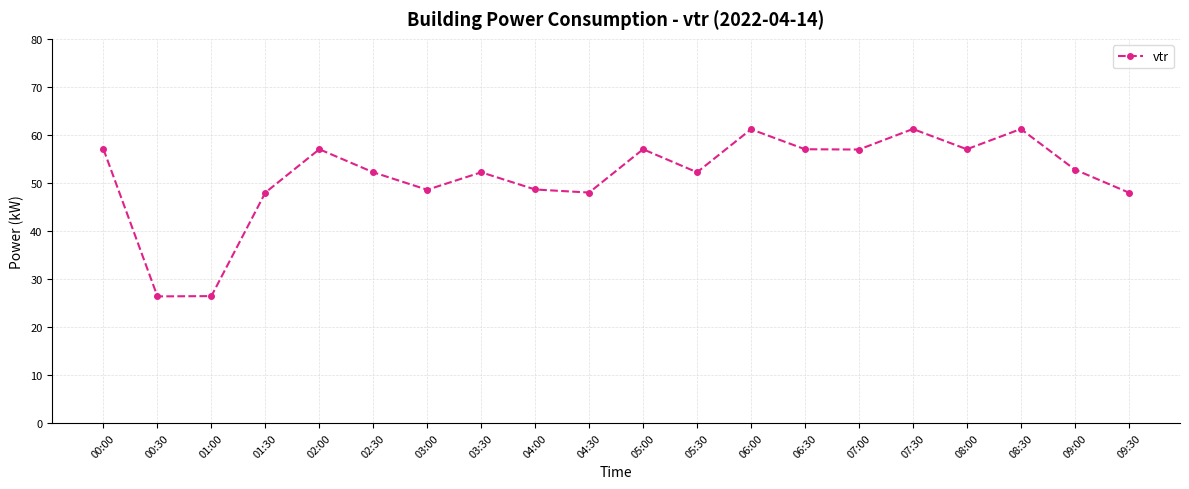

Does the chart display data point markers on the line(s)?

Yes